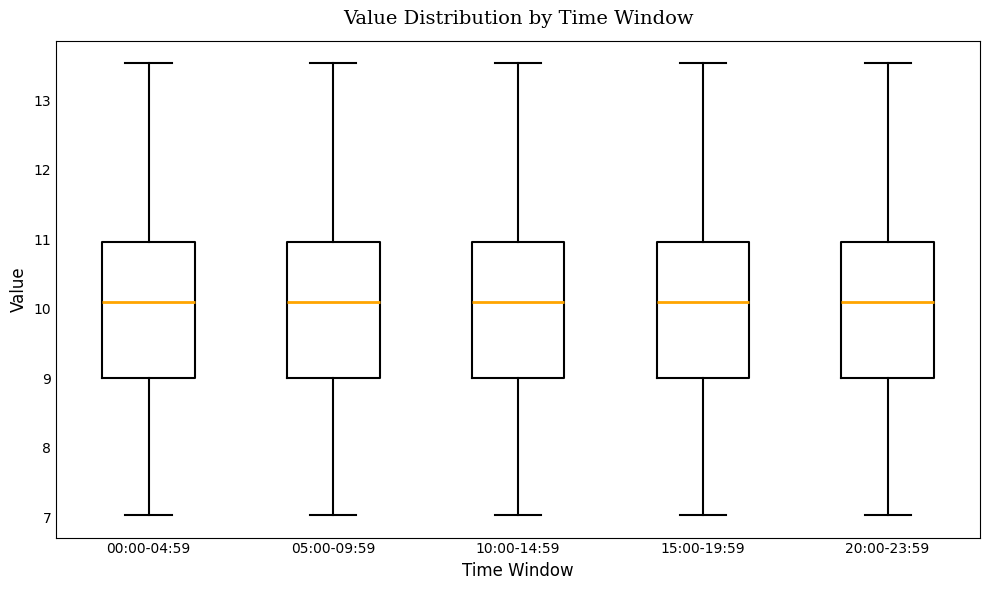

Where is the upper edge of the box for 00:00-04:59 on the y-axis? The values are not printed on the chart, so give them approximately, as read against the axis.

11.0